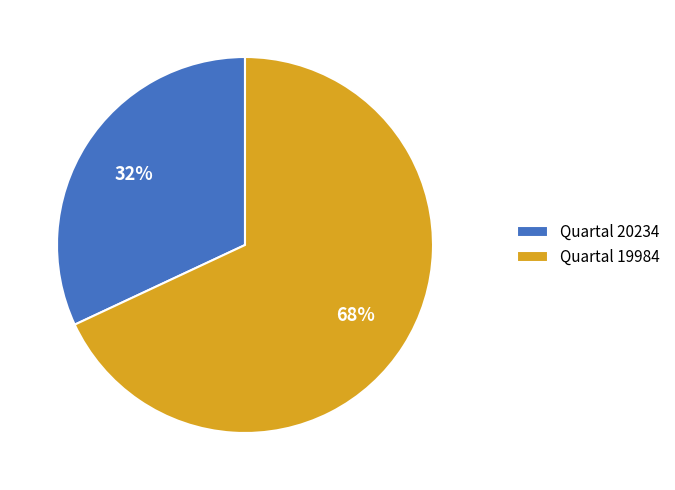

Is it true that Quartal 20234 is 26% of the pie?

False